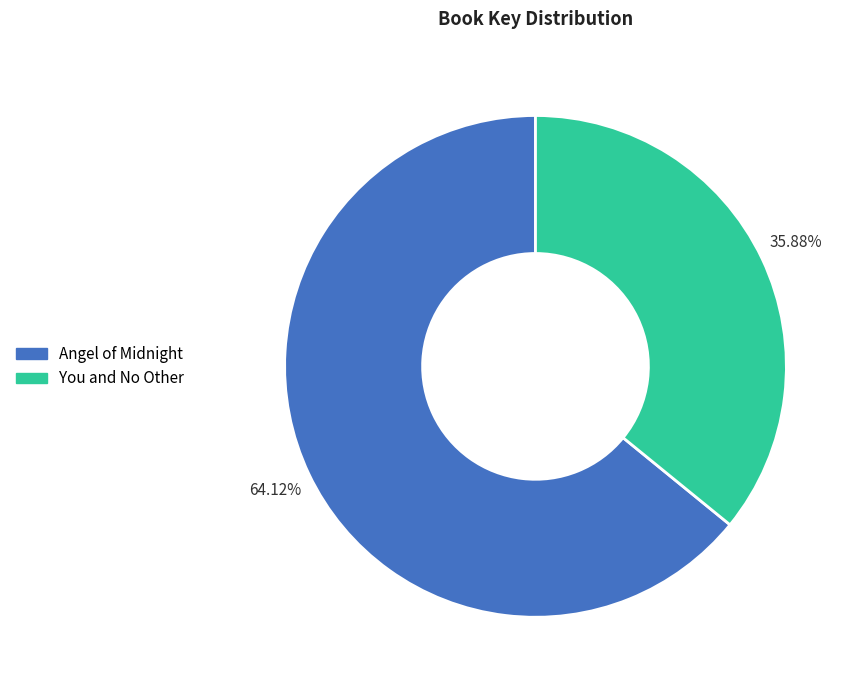

Approximately how many times larger is the value at You and No Other compared to Angel of Midnight?

0.6